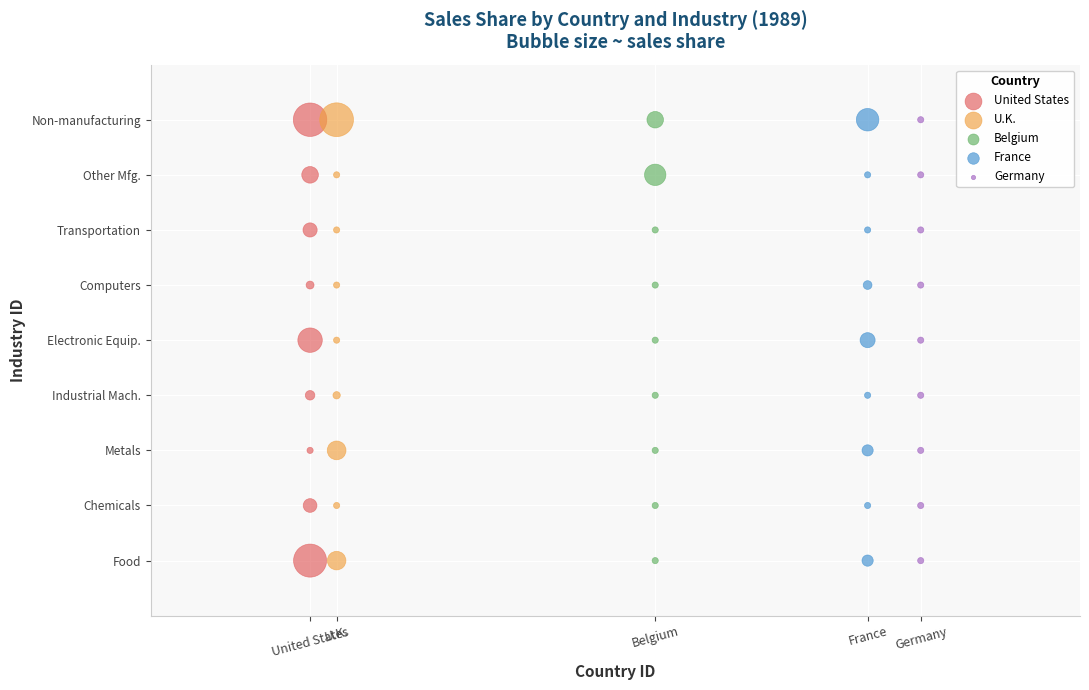

What are all the series names shown in the legend?

United States, U.K., Belgium, France, Germany